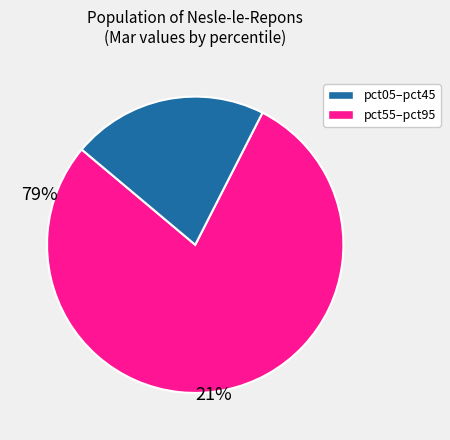

Does any single category account for the majority?

Yes